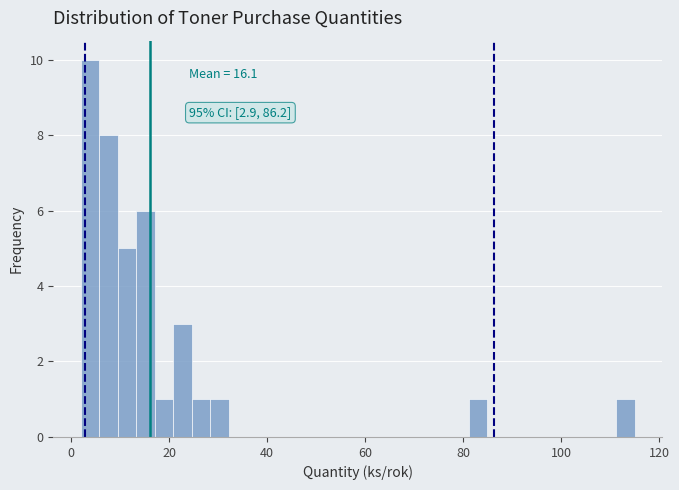

Read against the x-axis, roughly where is the centre of the tallest bar?

4